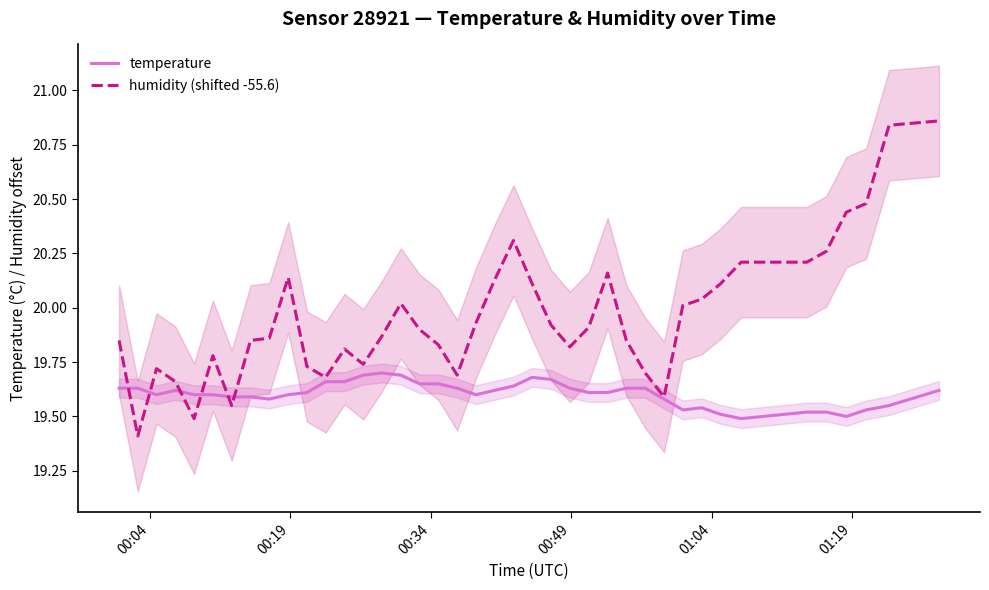

True or false: humidity (shifted -55.6) has more than 1 interior local peaks.

True